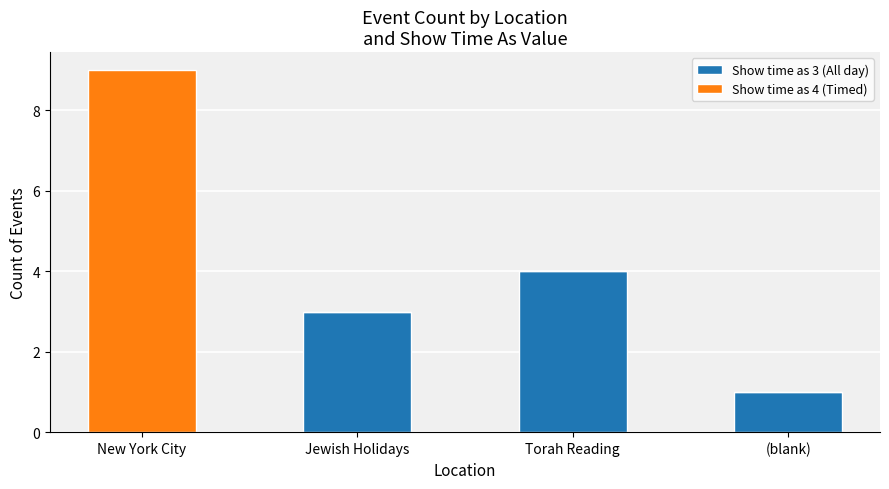

The value of Show time as 3 (All day) at Torah Reading is 2. True or false?

False